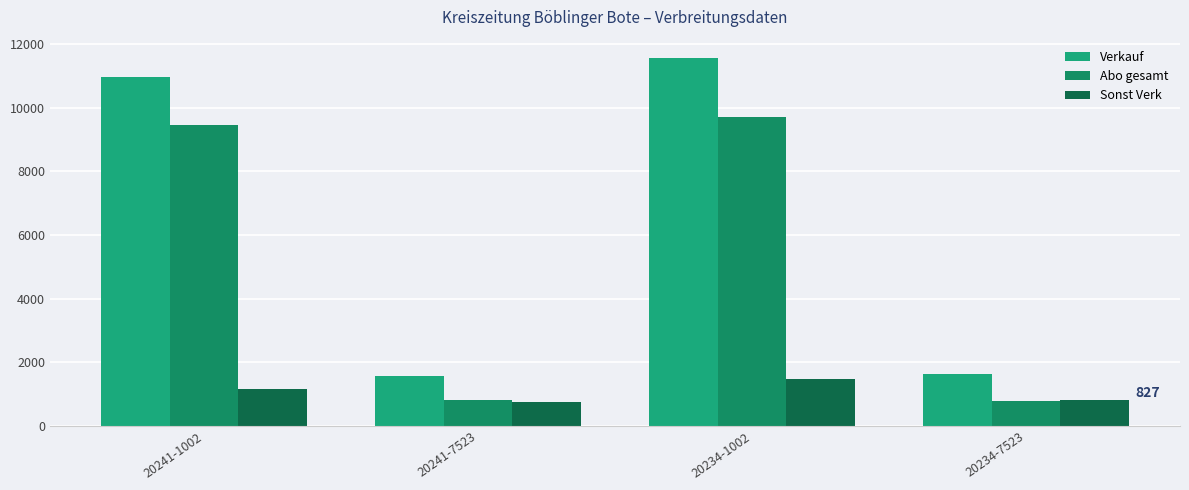

Reading right to left, what are all the values shown in this chart?

Verkauf: 1622	11563	1567	10969
Abo gesamt: 795	9707	812	9444
Sonst Verk: 827	1477	755	1160